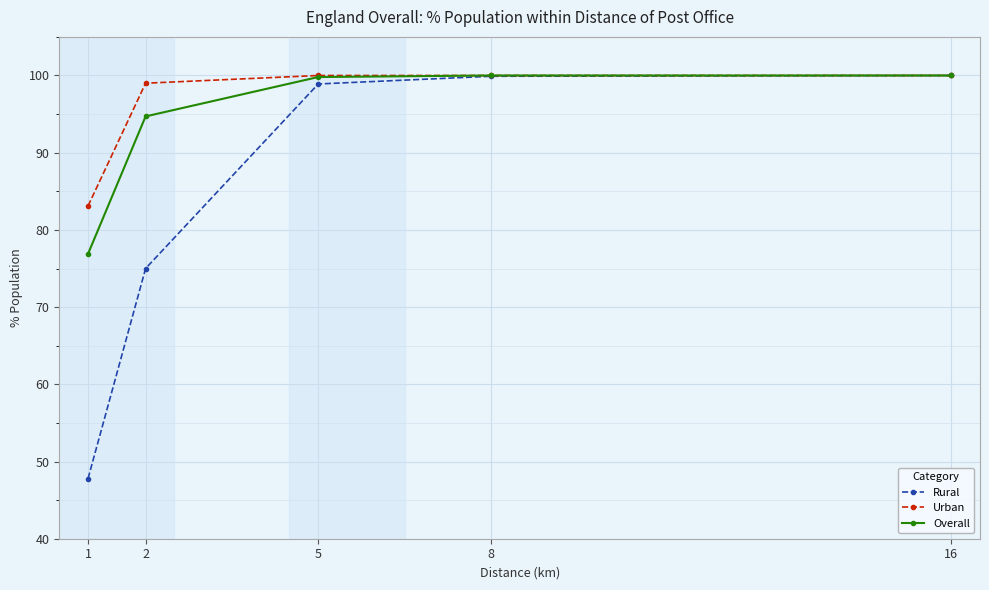

Where is Rural nearest to the value 73?

2